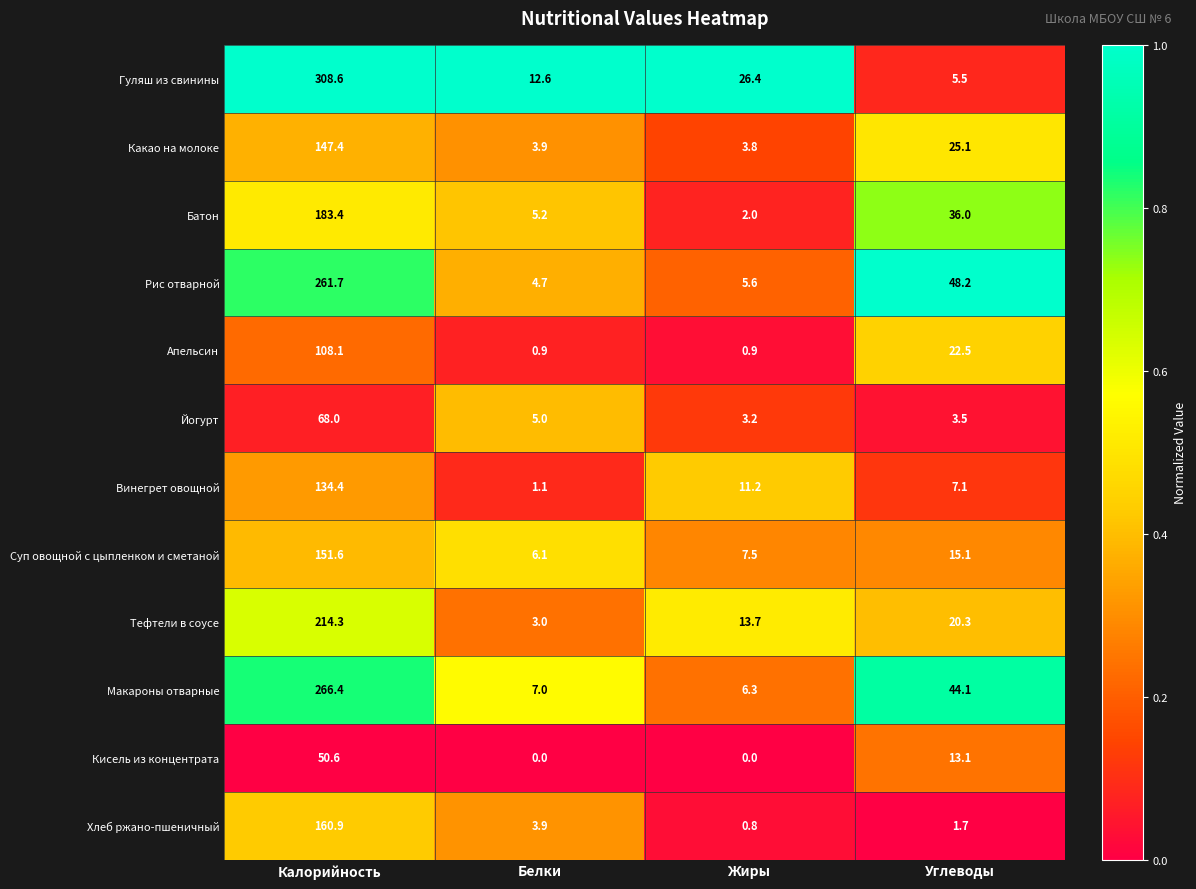

Between Жиры and Углеводы, which series saw the biggest shift?

Рис отварной